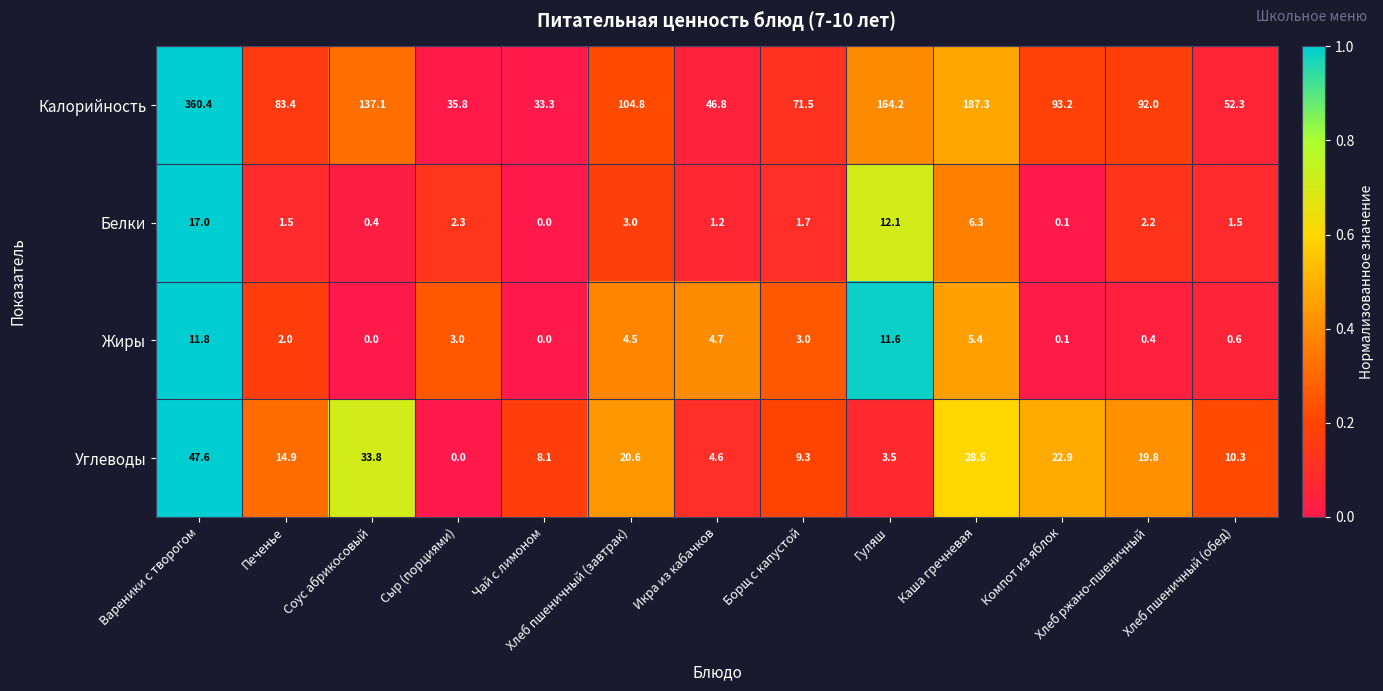

Which series has the largest total across all categories?

Калорийность